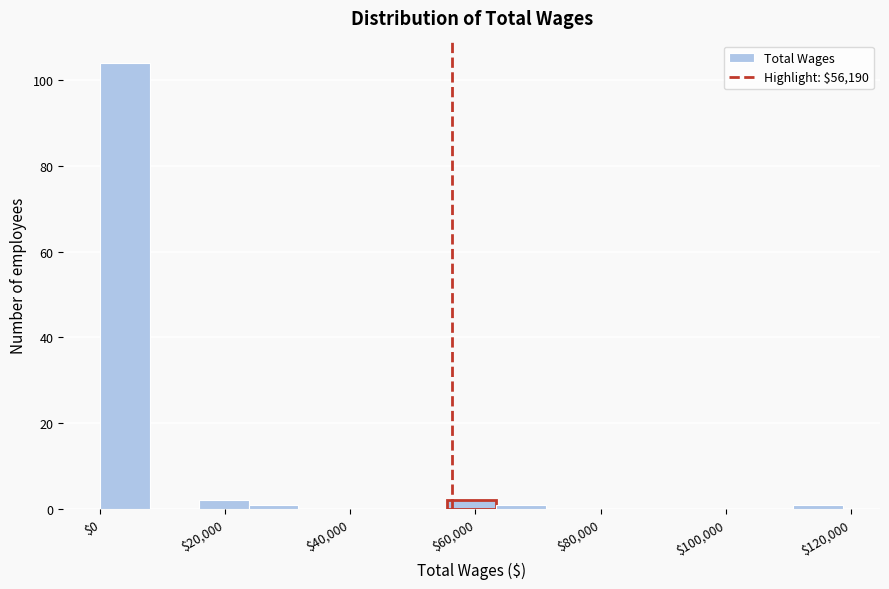

Around what value on the x-axis is the tallest bar? Give the approximate position of its centre, as read against the axis.

4000